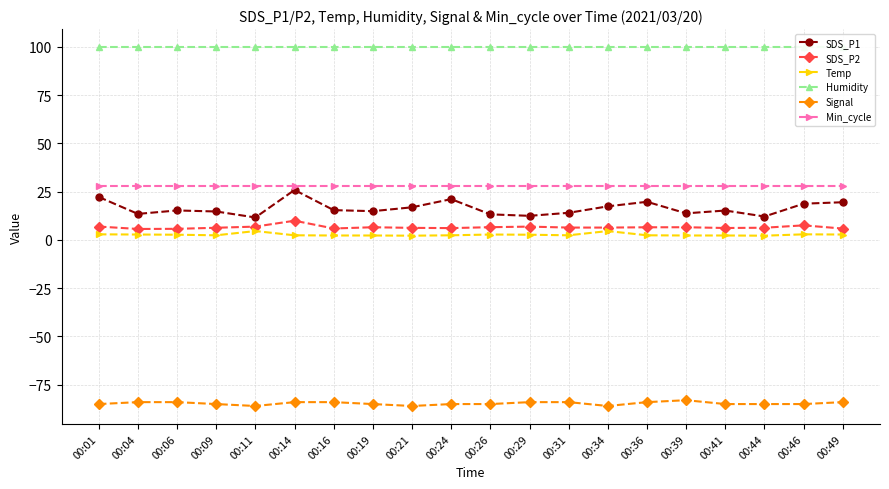

Read the SDS_P1 value at 00:01.

22.2